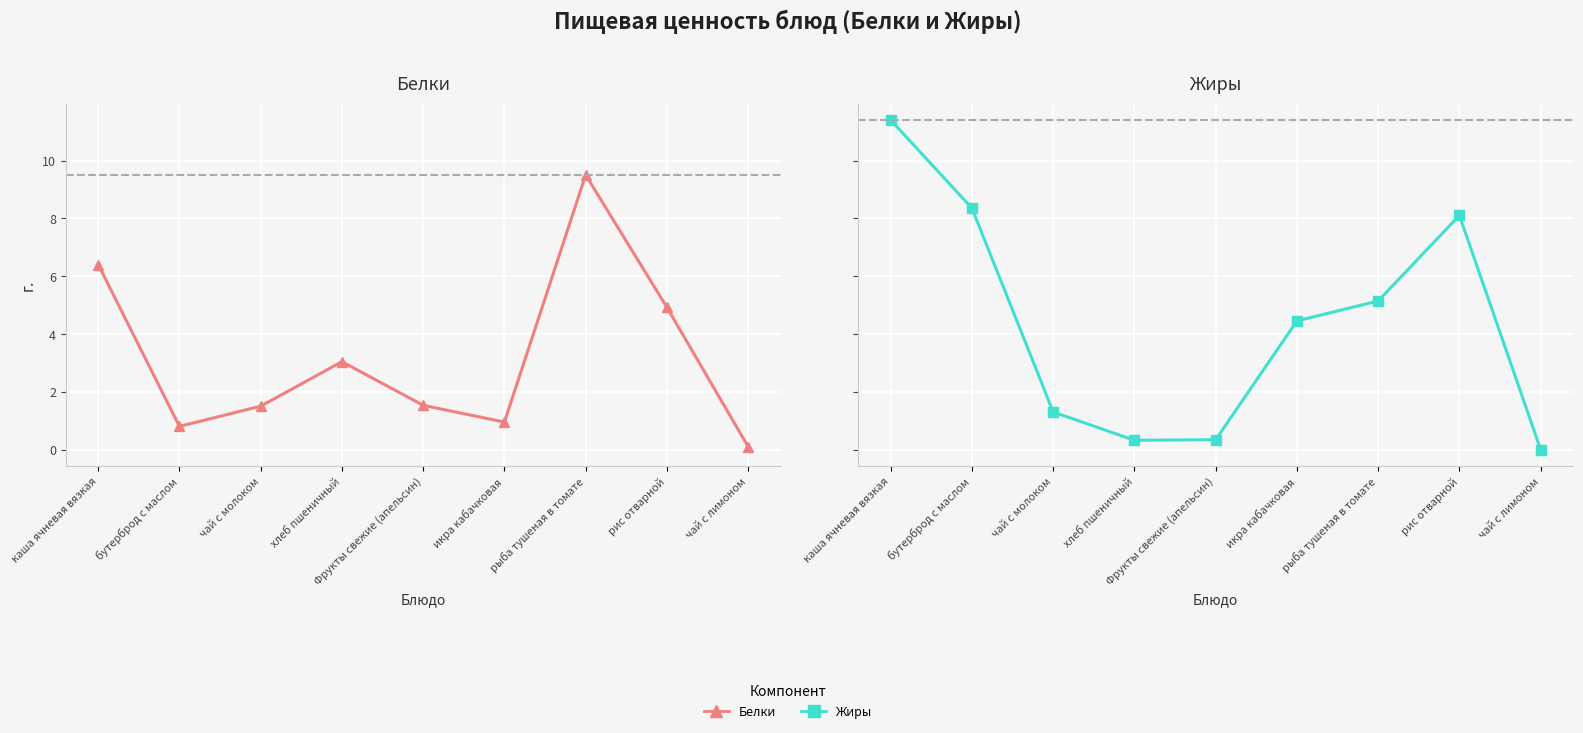

What is the difference between the highest and lowest values at хлеб пшеничный?

2.7